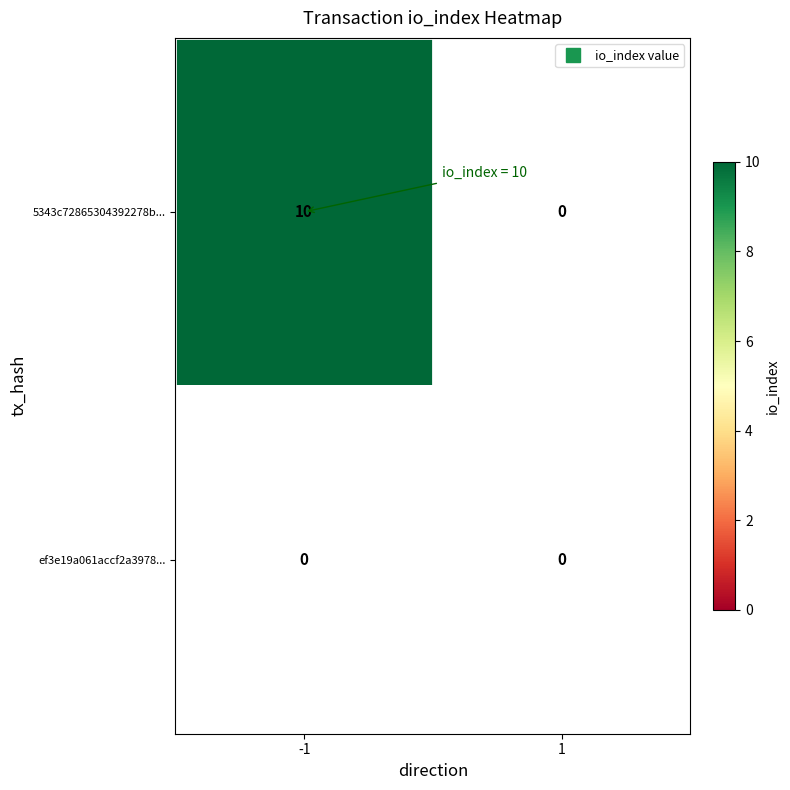

Rank the series by their average value, from highest to lowest.

5343c72865304392278bdb851b5495976b65342..., ef3e19a061accf2a3978030b1837803648b5f59...